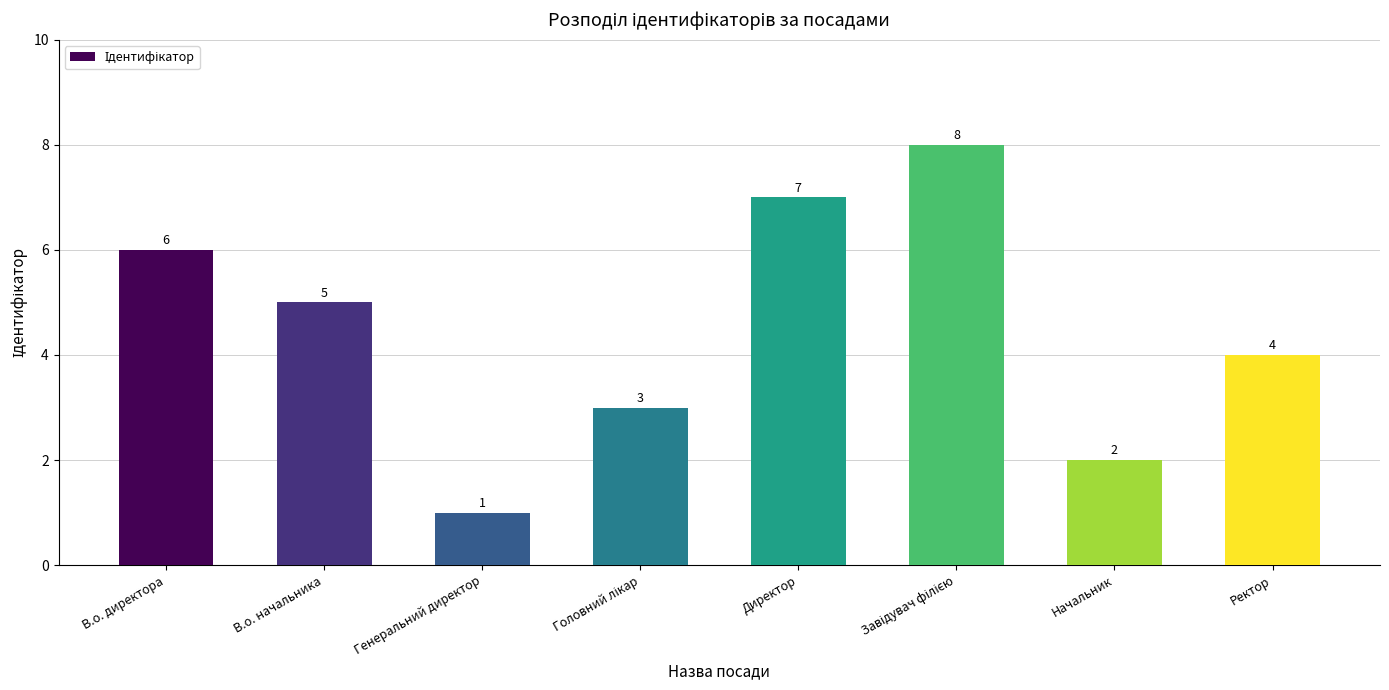

Reading left to right, list all the values displayed in this chart.

6	5	1	3	7	8	2	4